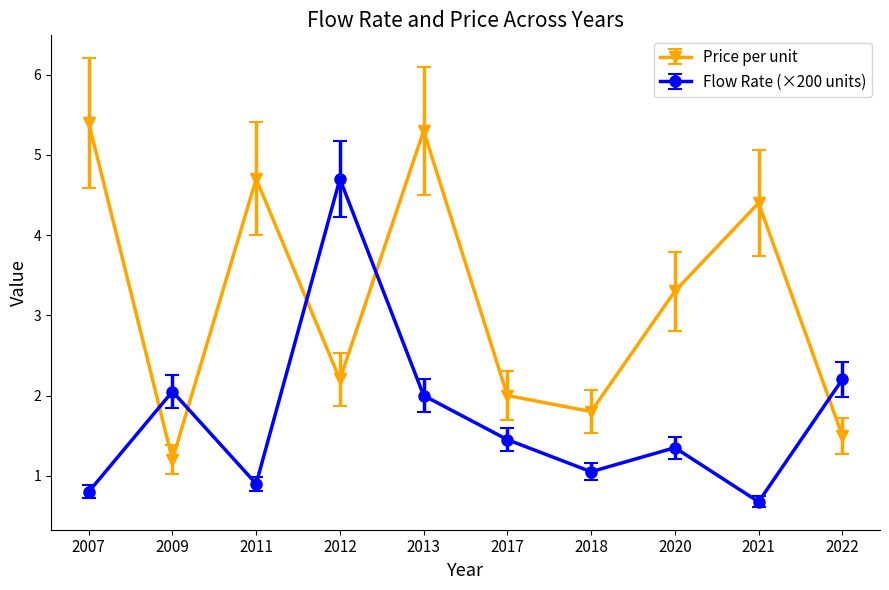

How many interior local valleys does the Flow Rate (×200 units) series have?

3